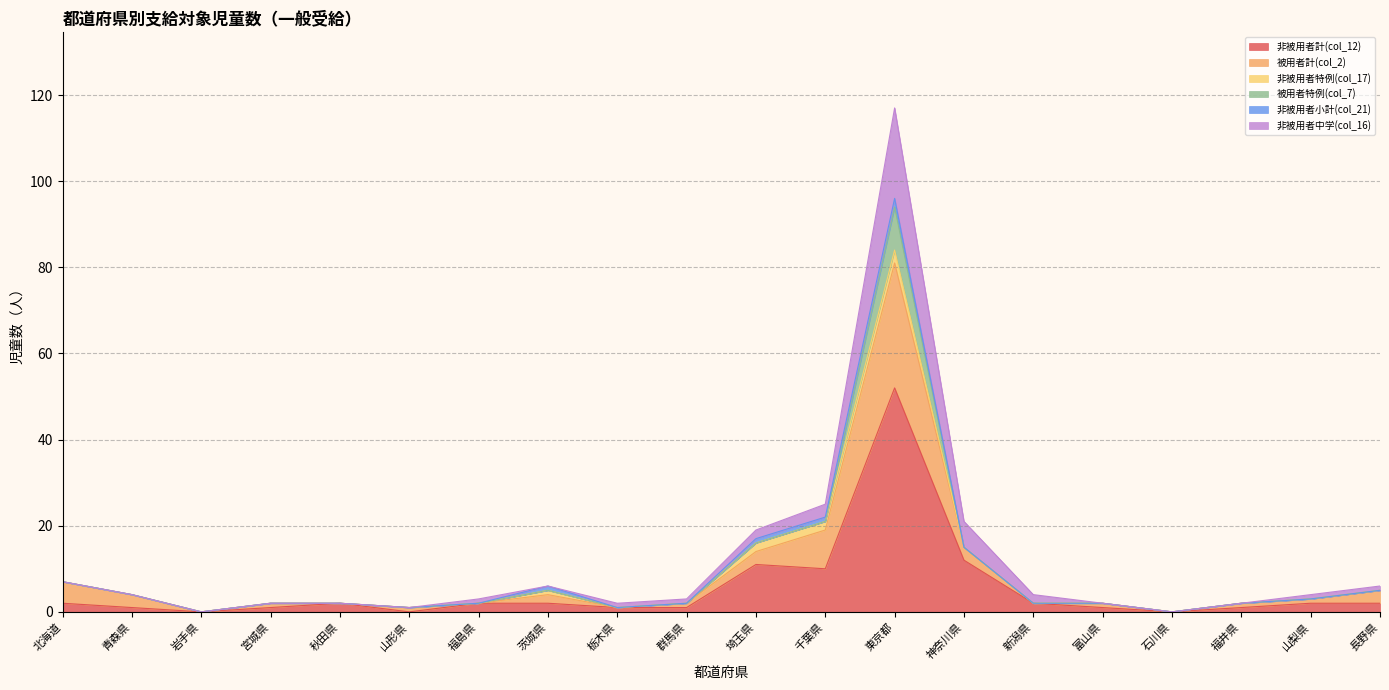

What is the value of the 非被用者中学(col_16) point at the 4th from the left?

2